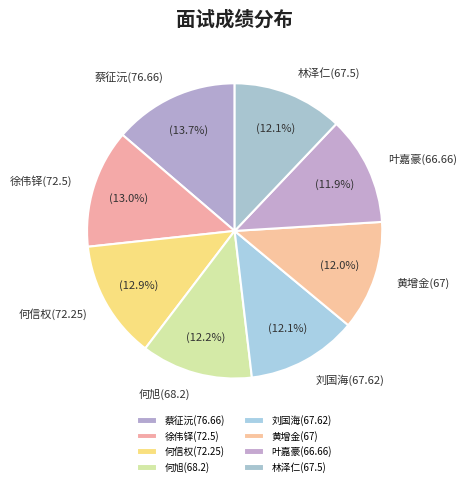

To the nearest percent, what portion does 刘国海(67.62) represent?

12%